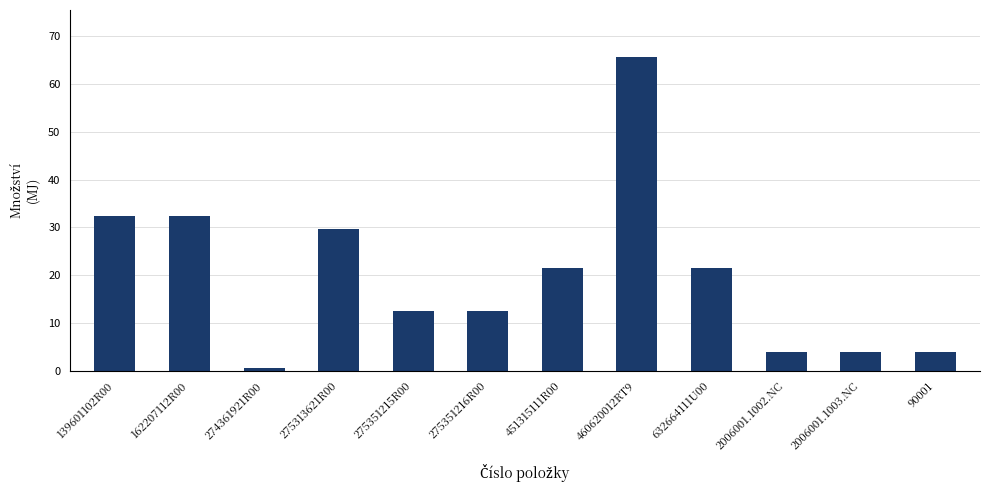

What is the approximate value at 275351215R00?

12.5